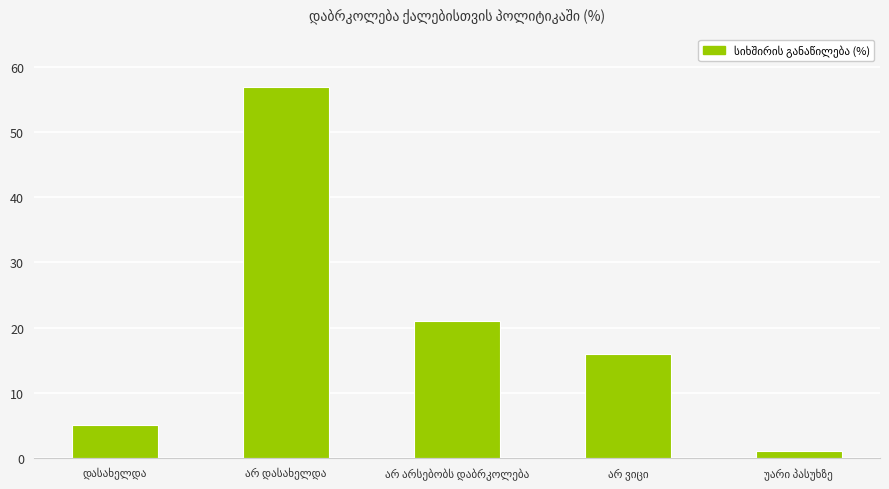

What is the sum of all values?

100